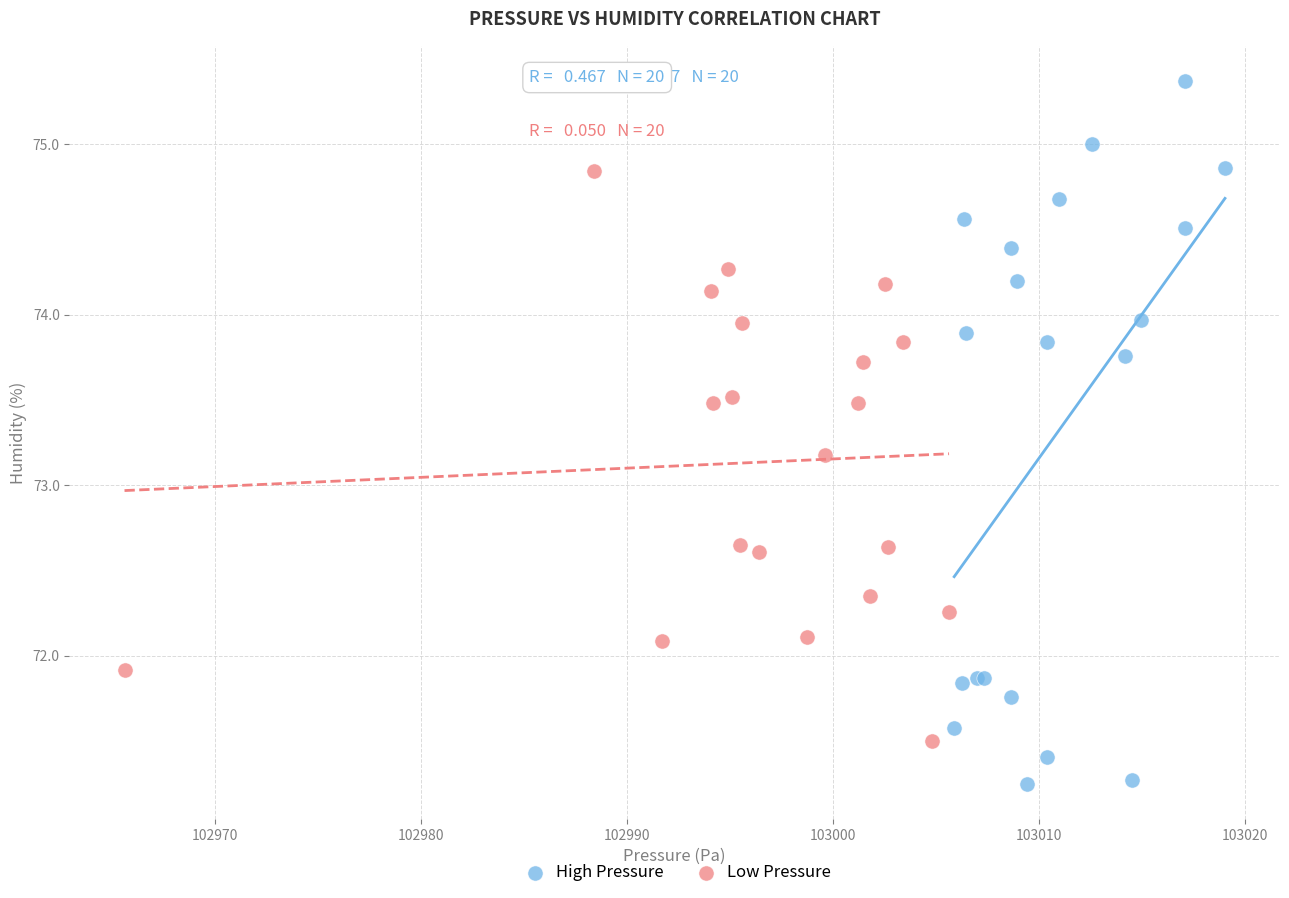

Which series has the widest spread of Y values?

High Pressure